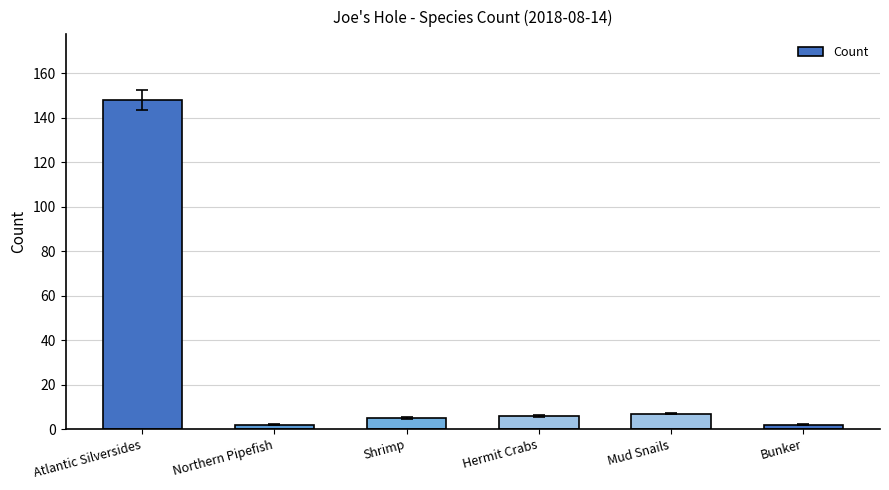

Read the value at Atlantic Silversides.

148